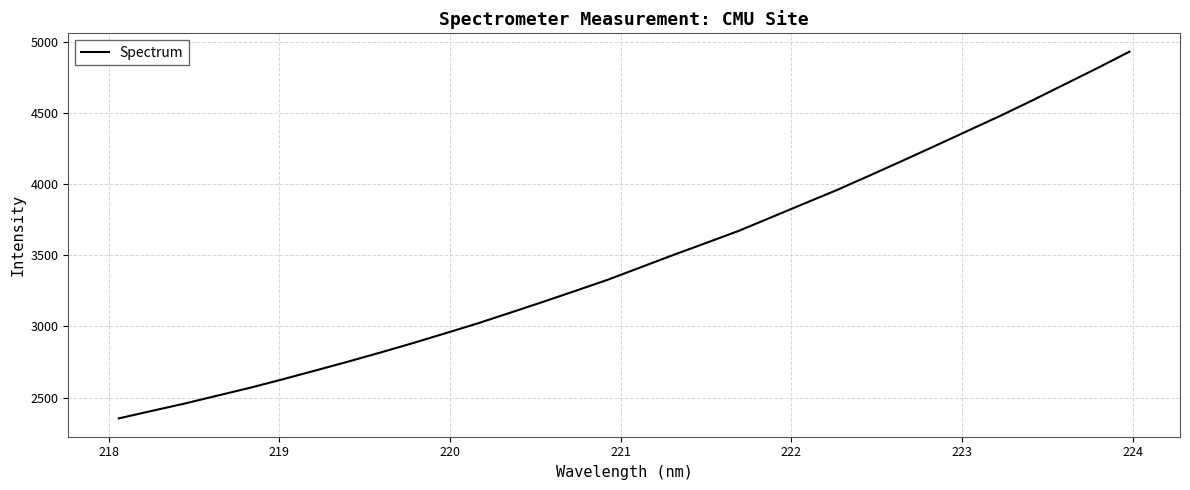

What is the difference between the maximum and minimum values?

2579.6